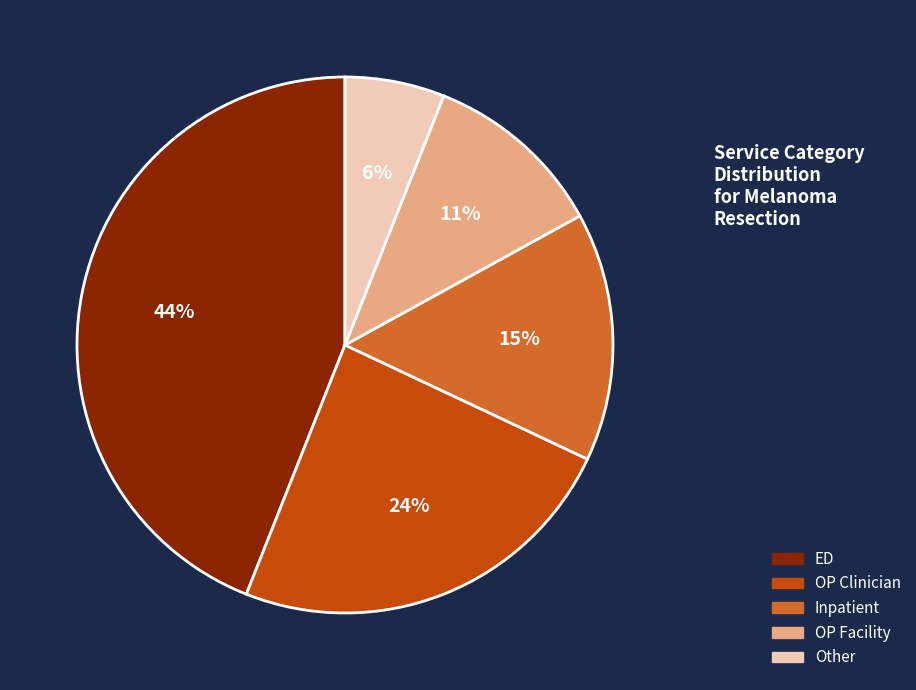

What is the smallest slice in the pie chart?

Other